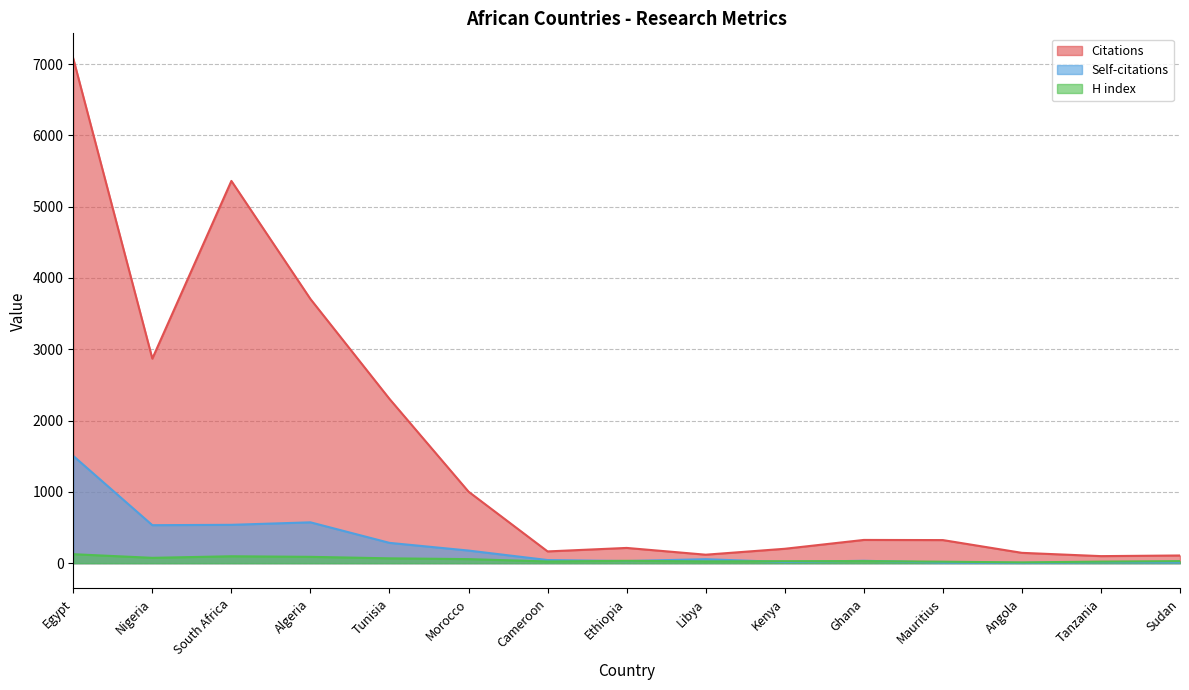

List the labels in order of Self-citations value, smallest first.

Angola, Mauritius, Sudan, Tanzania, Kenya, Ethiopia, Ghana, Cameroon, Libya, Morocco, Tunisia, Nigeria, South Africa, Algeria, Egypt